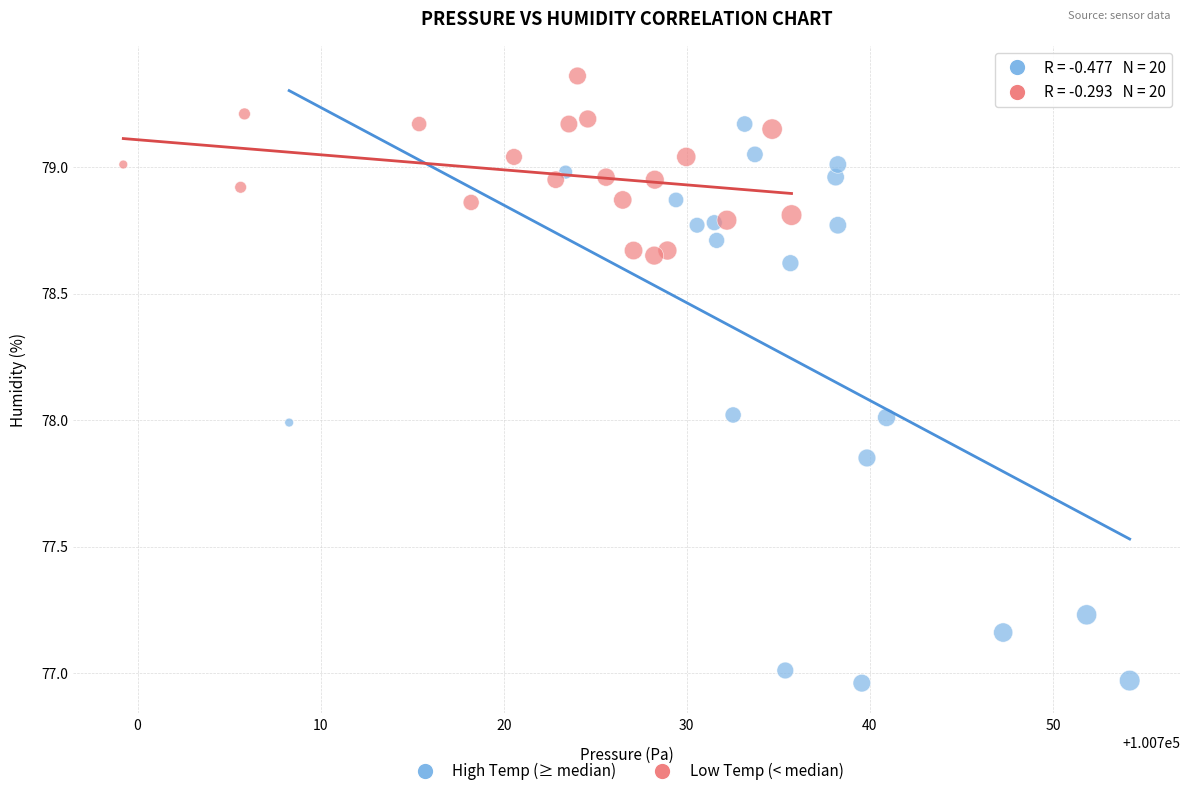

Which series contains the lowest Y value?

High Temp (≥ median)